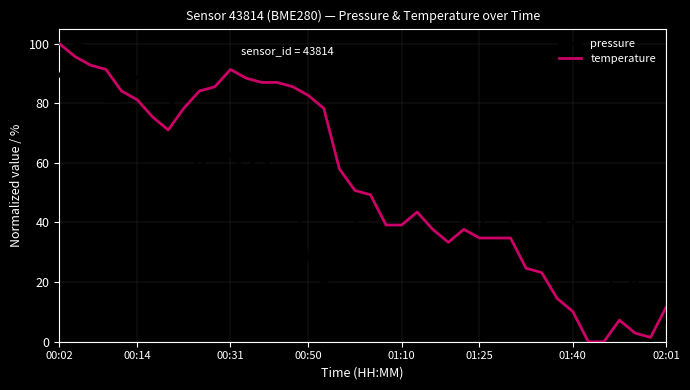

What is the greatest value displayed?

100.0